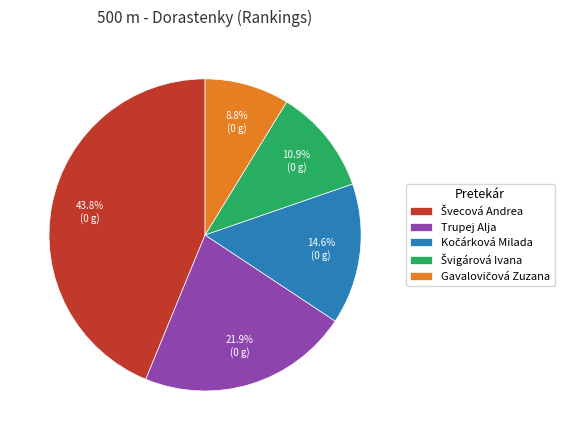

Is there a majority slice in this chart?

No